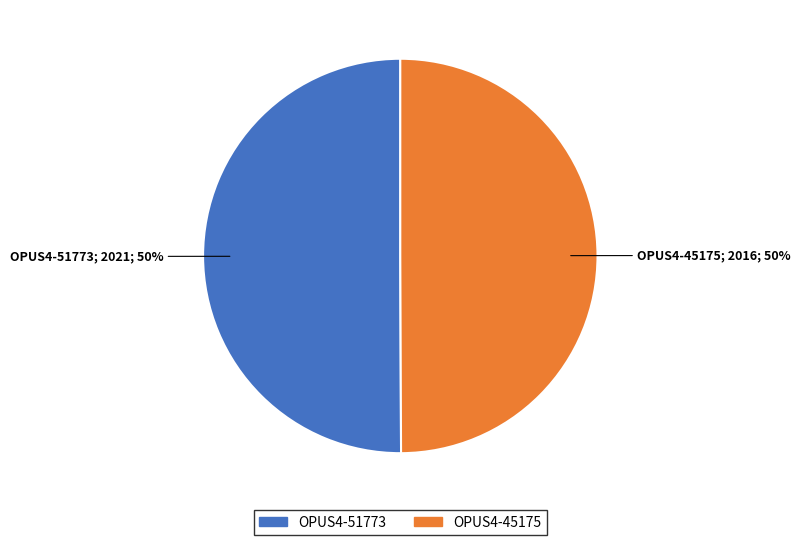

True or false: OPUS4-51773 accounts for 50% of the total.

True